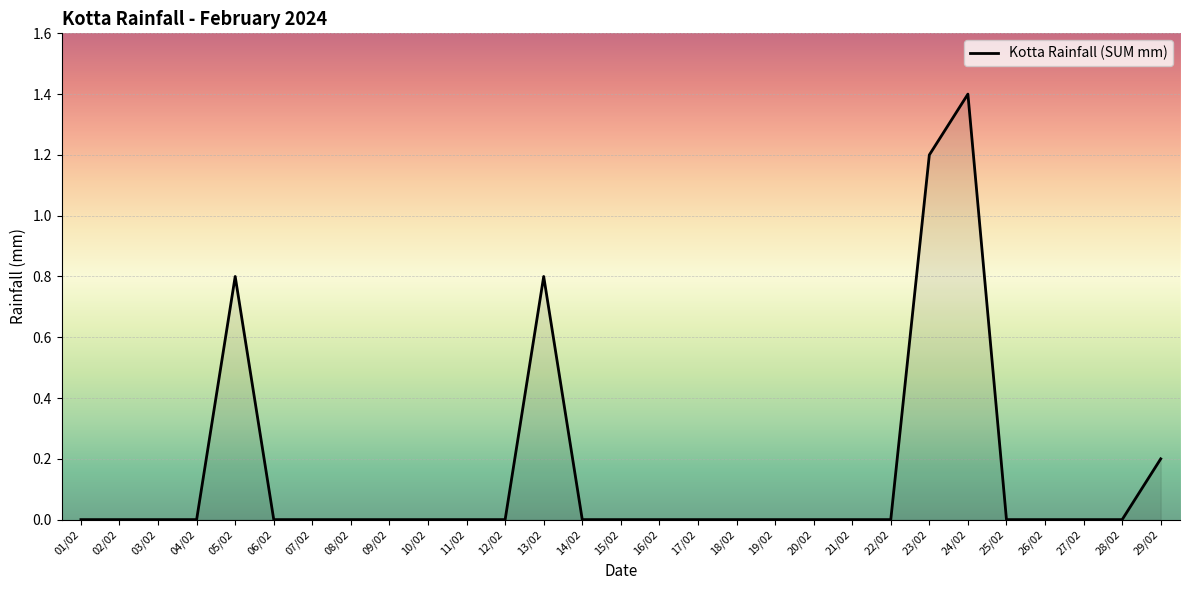

What position from the left is 07/02?

7